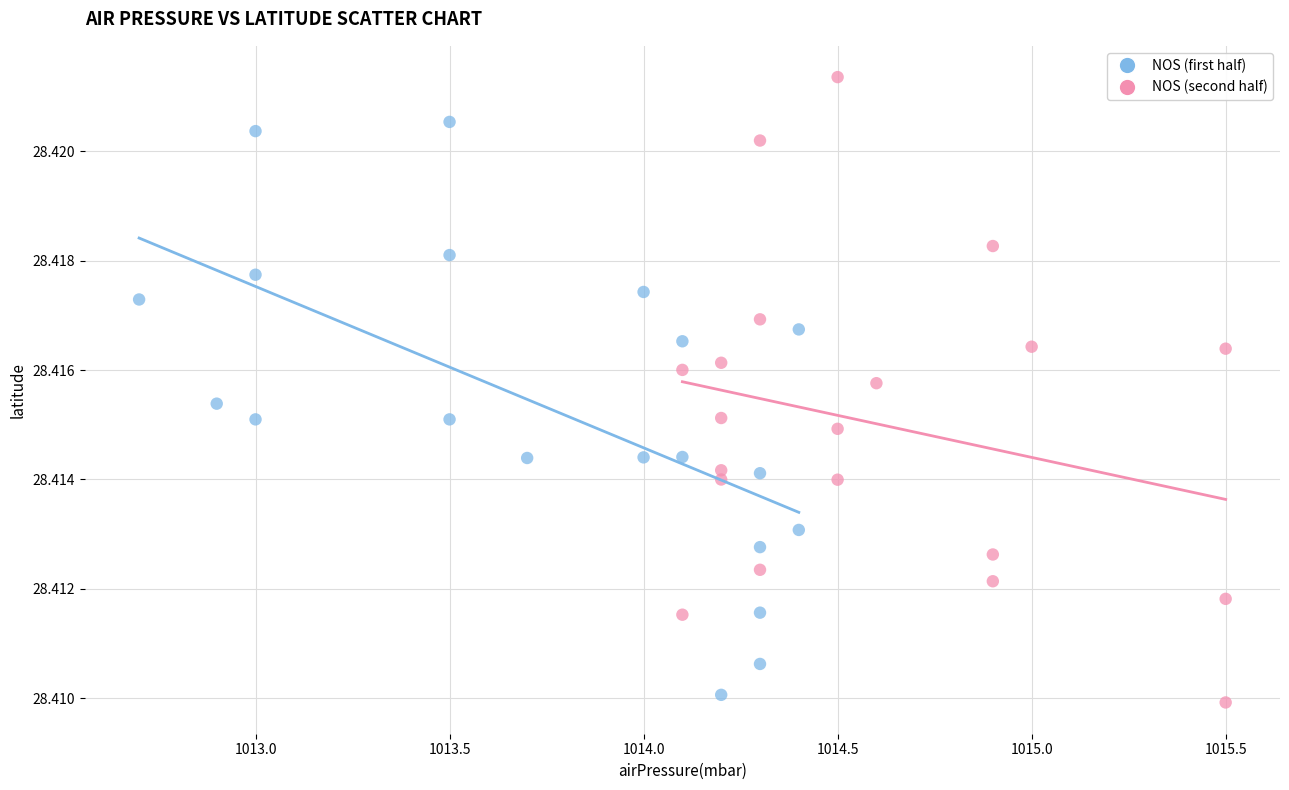

Which series has the widest spread of Y values?

NOS (second half)